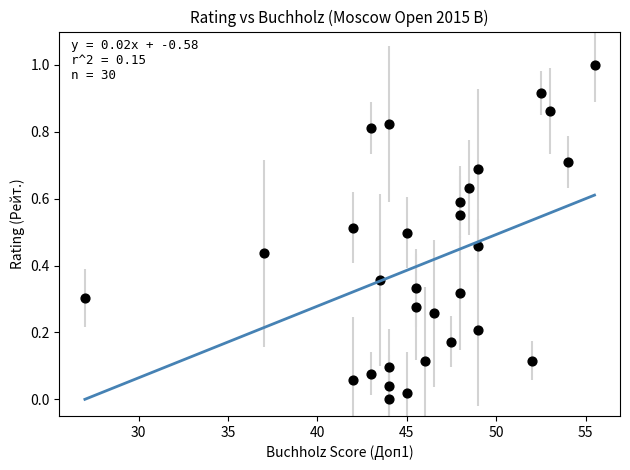

What is the range of X values (max minus min)?

28.5